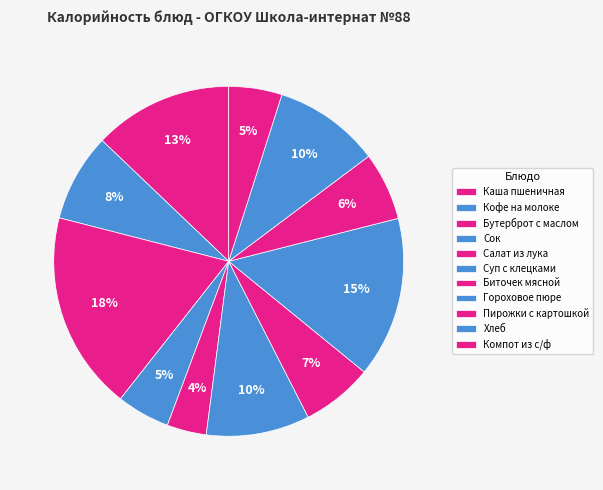

True or false: Бутерброт с маслом accounts for 18% of the total.

True